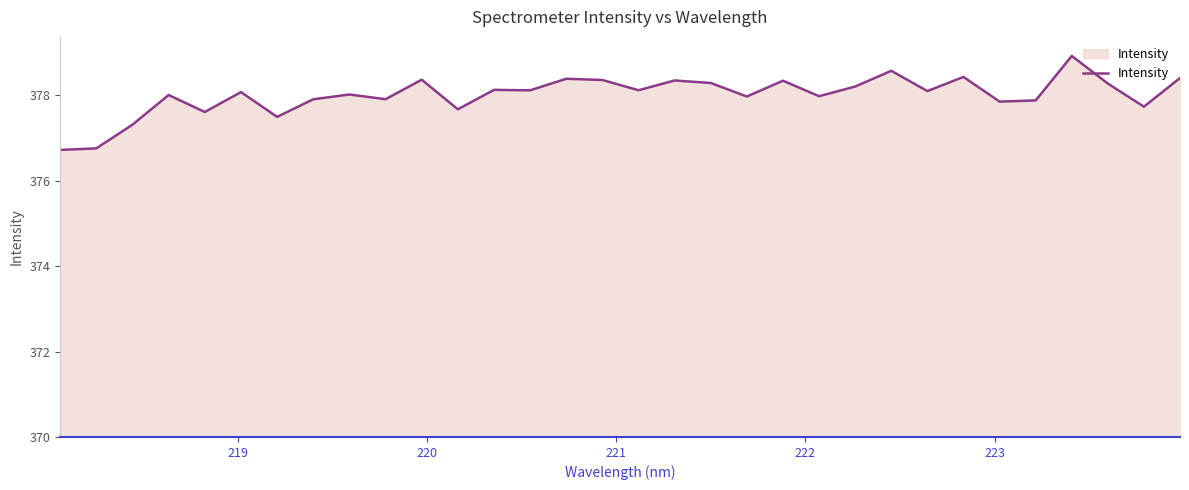

True or false: the data has more than 1 interior local peaks.

True